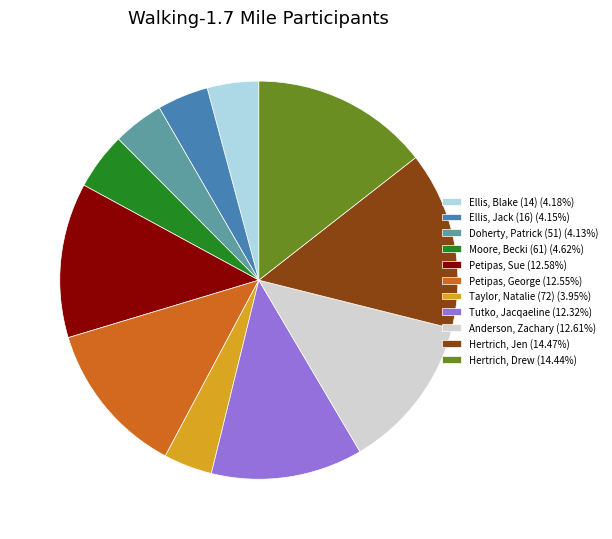

Do Taylor, Natalie (72) (3.95%) and Moore, Becki (61) (4.62%) together represent more than half of the pie?

No